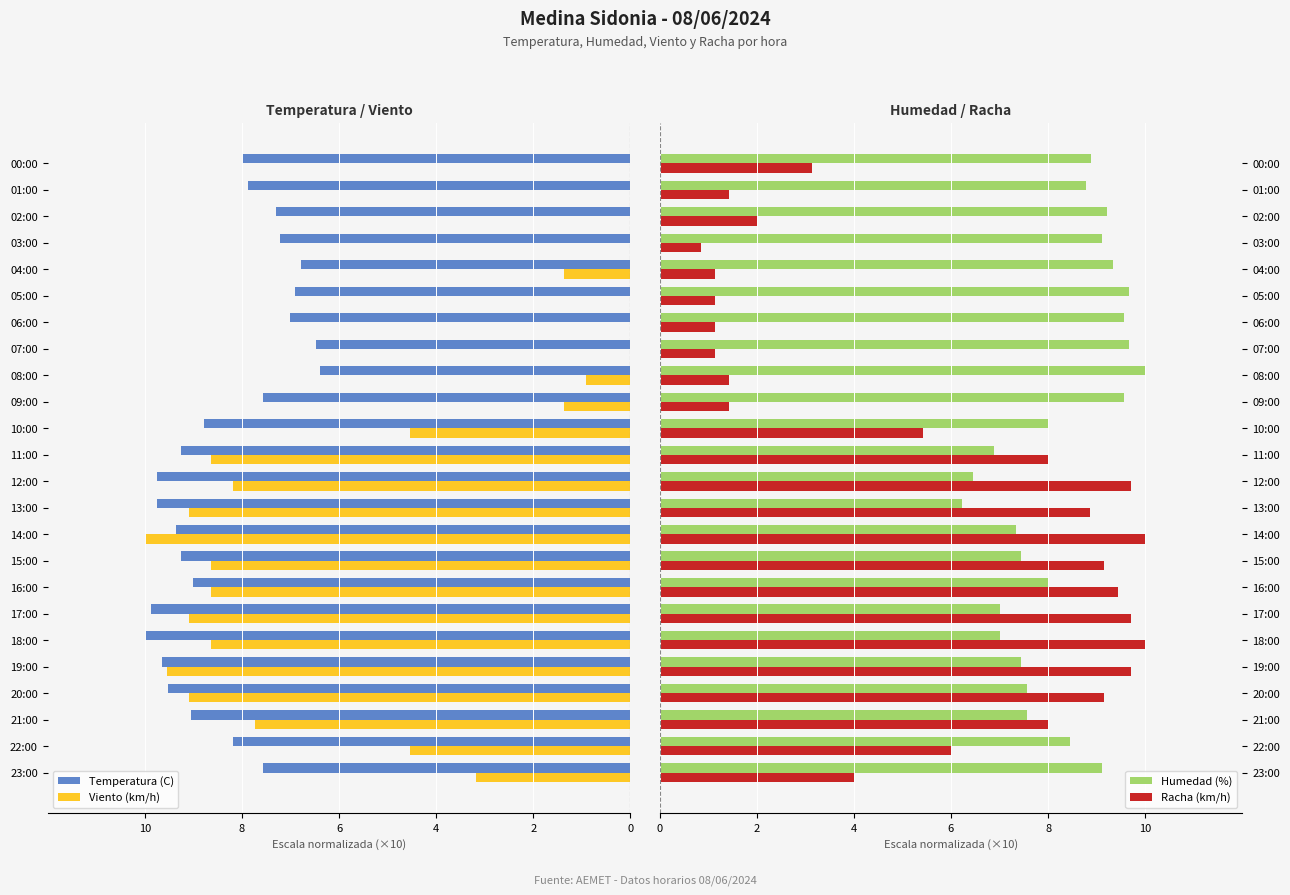

Count the number of categories in the chart.

24